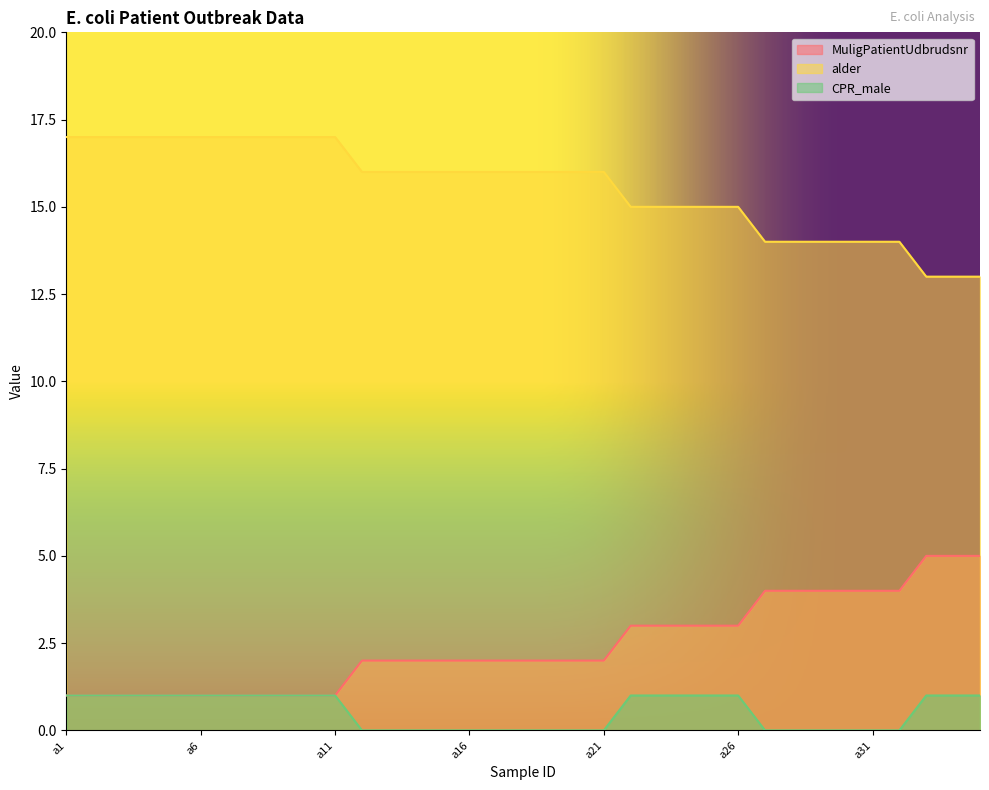

Which series changed the most between a19 and a20?

MuligPatientUdbrudsnr